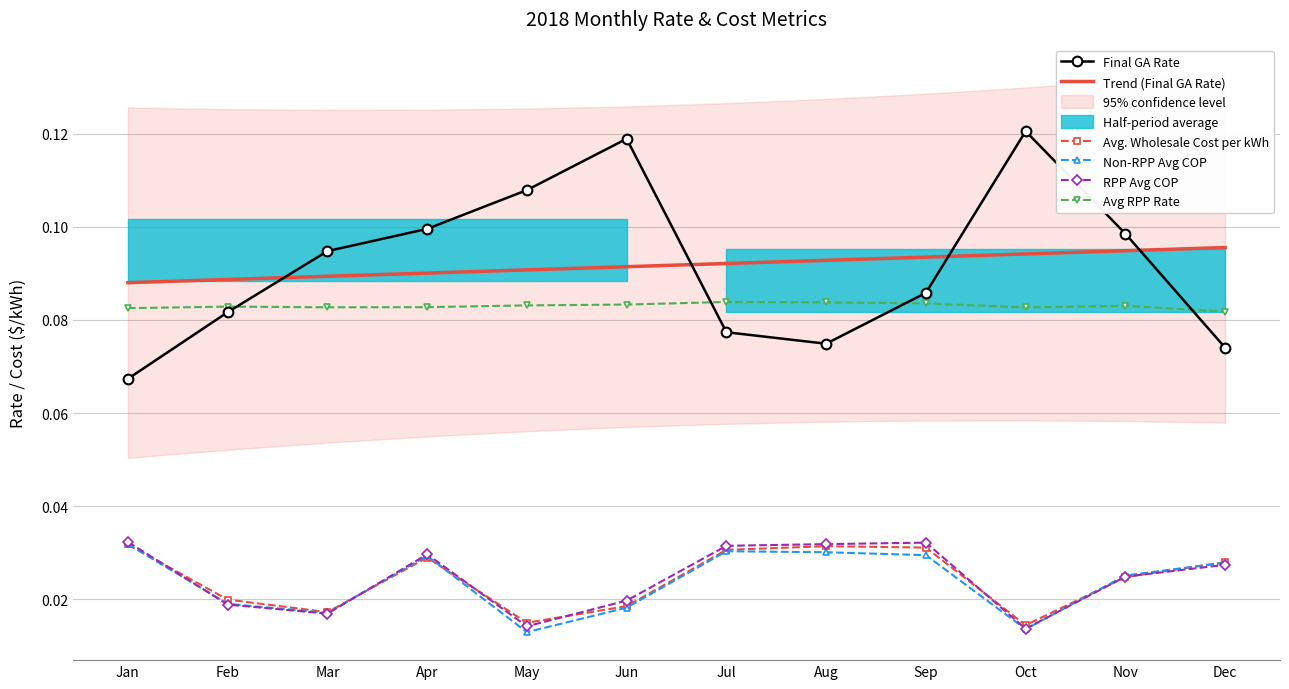

What is the highest value of the Final GA Rate series?

0.1